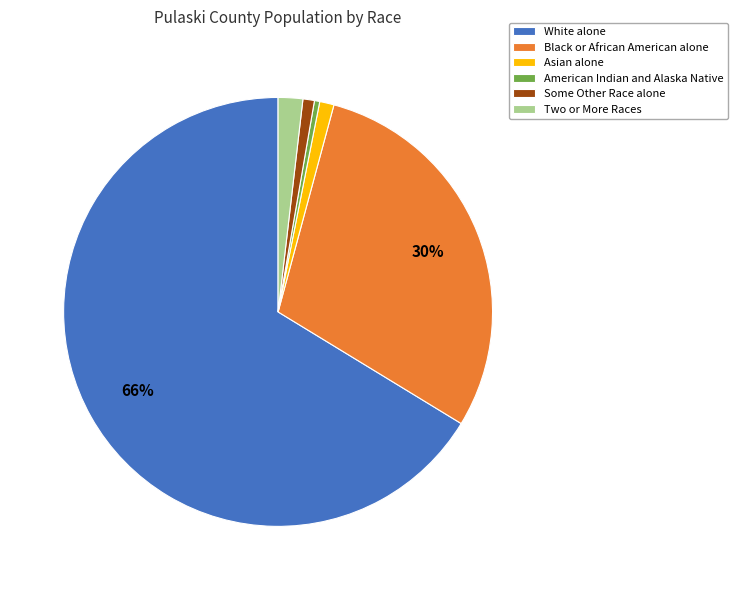

Do Some Other Race alone and White alone together represent more than half of the pie?

Yes